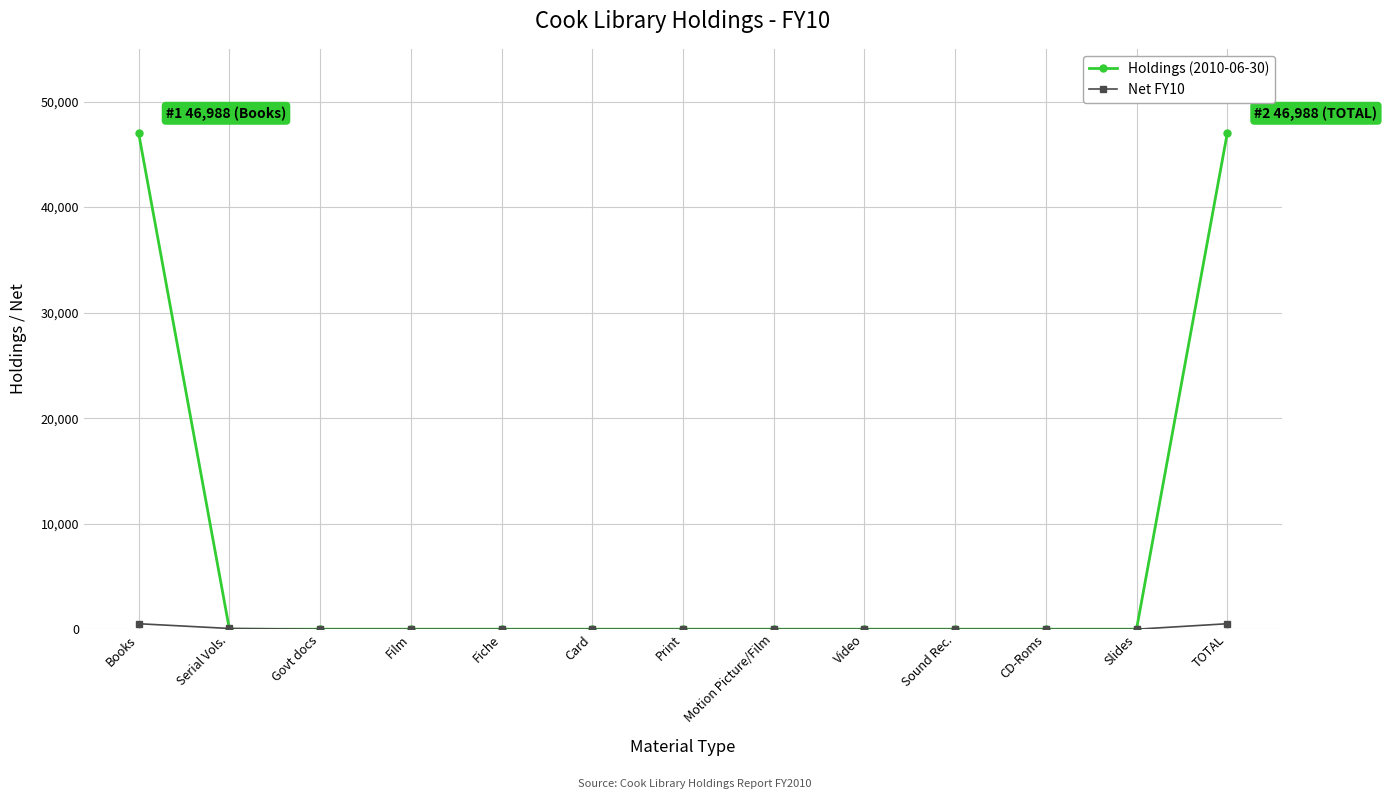

Which series has the largest total across all categories?

Holdings (2010-06-30)